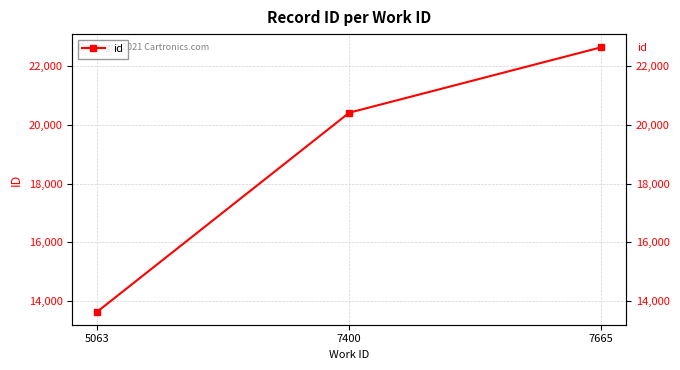

Between 7400 and 5063, which is larger?

7400